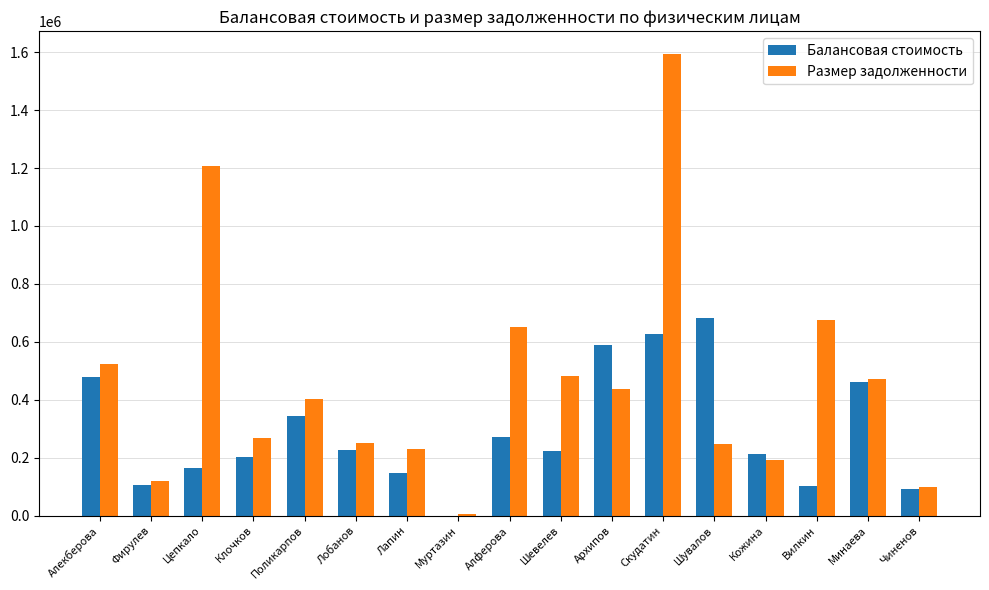

Does the chart contain stacked bars?

No